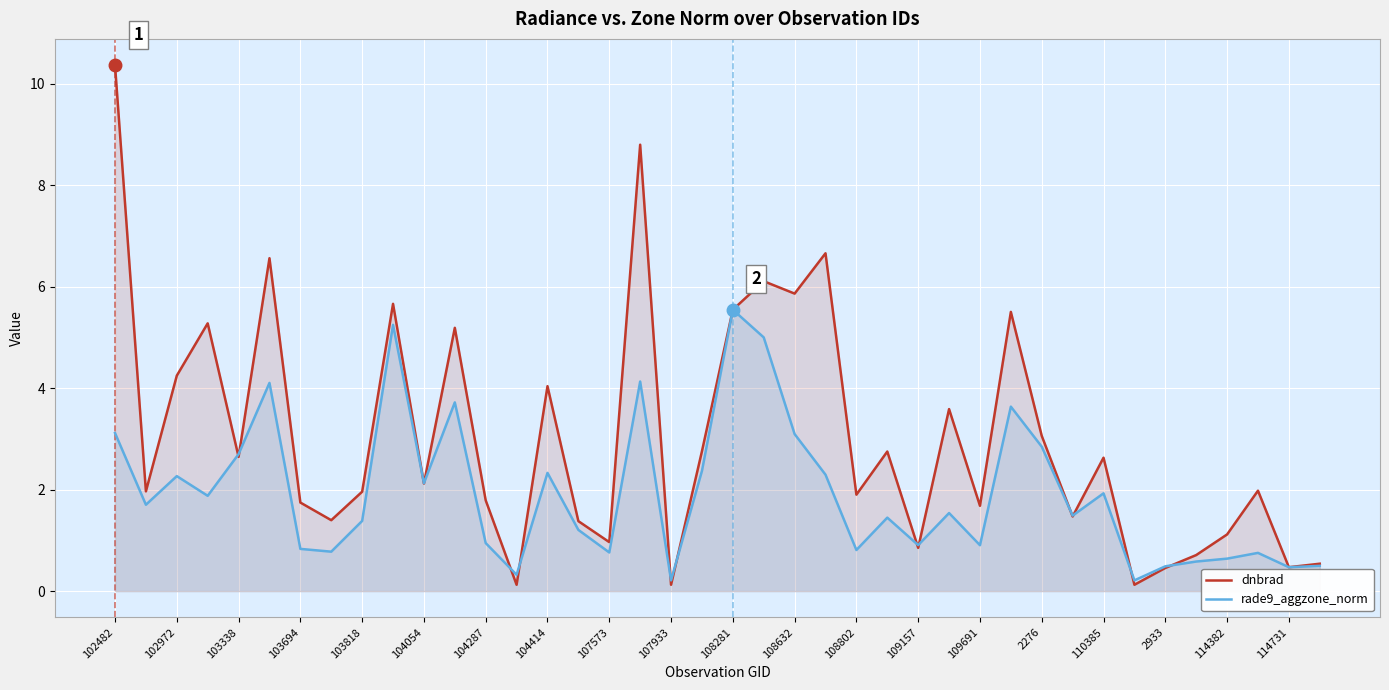

Reading left to right, extract all data points from this chart.

dnbrad: 10.4	2.0	4.2	5.3	2.6	6.6	1.7	1.4	2.0	5.7	2.1	5.2	1.8	0.1	4.0	1.4	1.0	8.8	0.1	2.8	5.5	6.1	5.9	6.7	1.9	2.8	0.9	3.6	1.7	5.5	3.1	1.5	2.6	0.1	0.5	0.7	1.1	2.0	0.5	0.5
rade9_aggzone_norm: 3.1	1.7	2.3	1.9	2.7	4.1	0.8	0.8	1.4	5.2	2.1	3.7	0.9	0.3	2.3	1.2	0.8	4.1	0.2	2.4	5.5	5.0	3.1	2.3	0.8	1.4	0.9	1.5	0.9	3.6	2.8	1.5	1.9	0.2	0.5	0.6	0.6	0.8	0.5	0.5